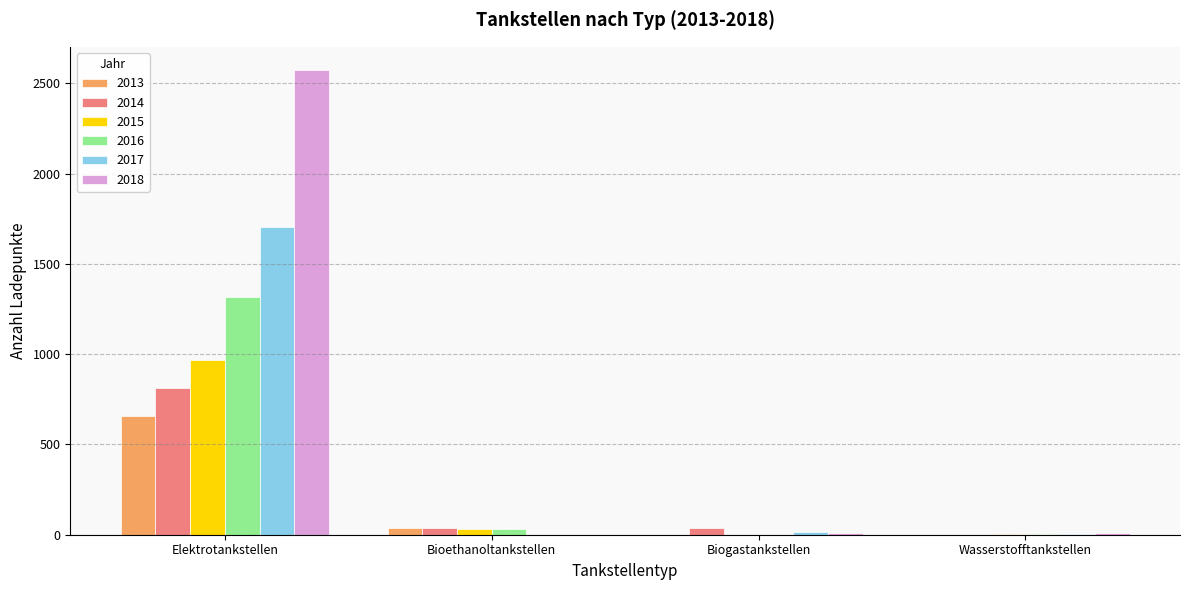

At which label is 2018 closest to 1287?

Biogastankstellen